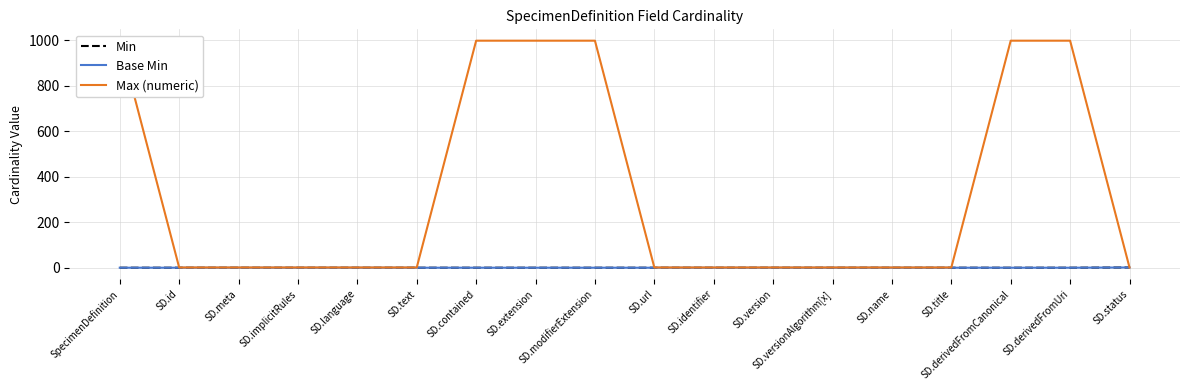

True or false: Base Min and Min cross at least once.

False